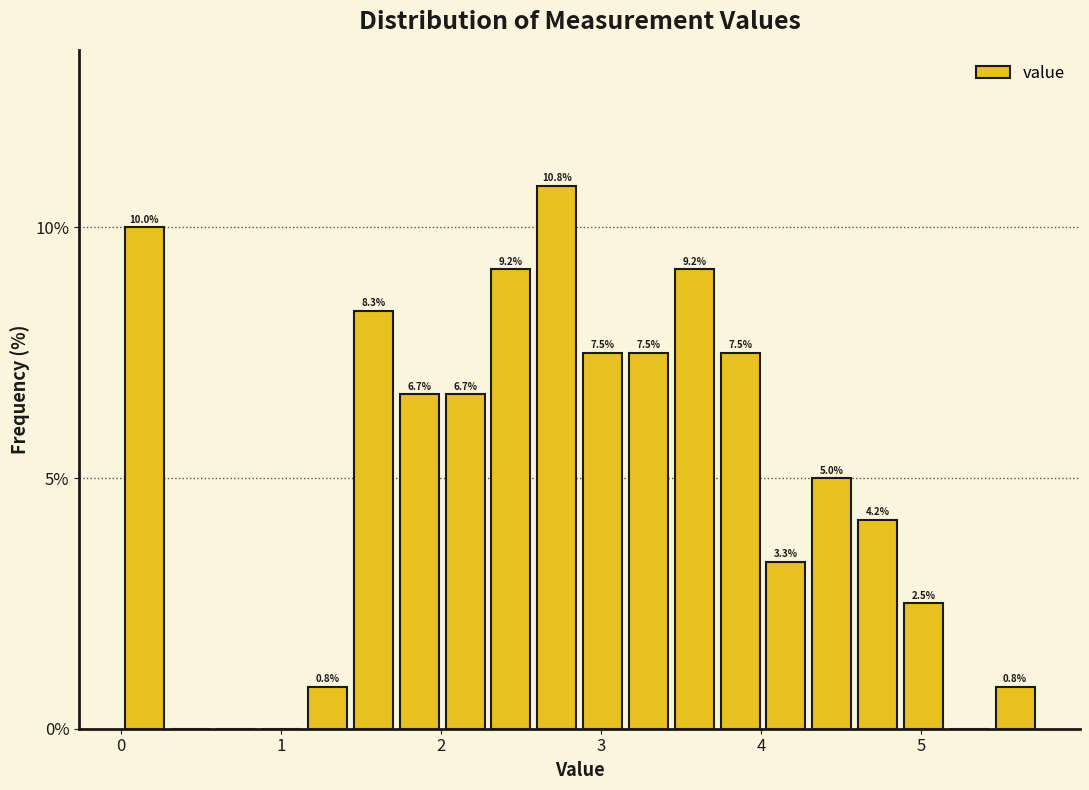

Read against the x-axis, roughly where is the centre of the tallest bar?

2.7